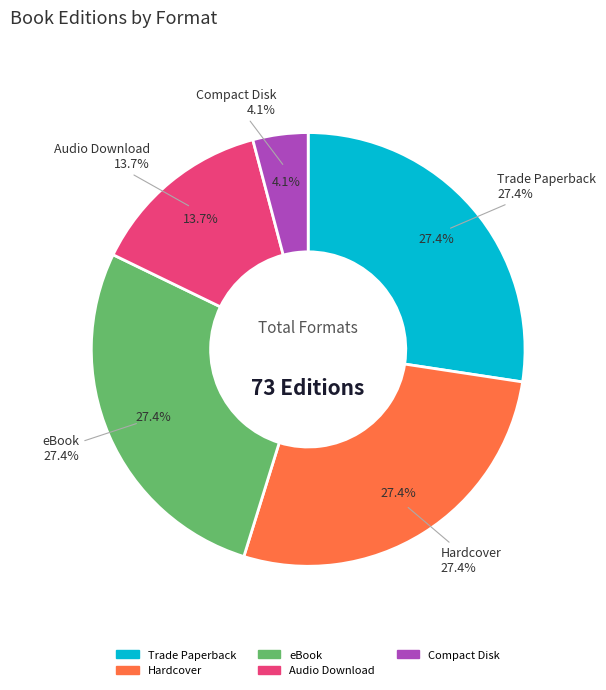

What percentage is NOT represented by Audio Download?

86.3%